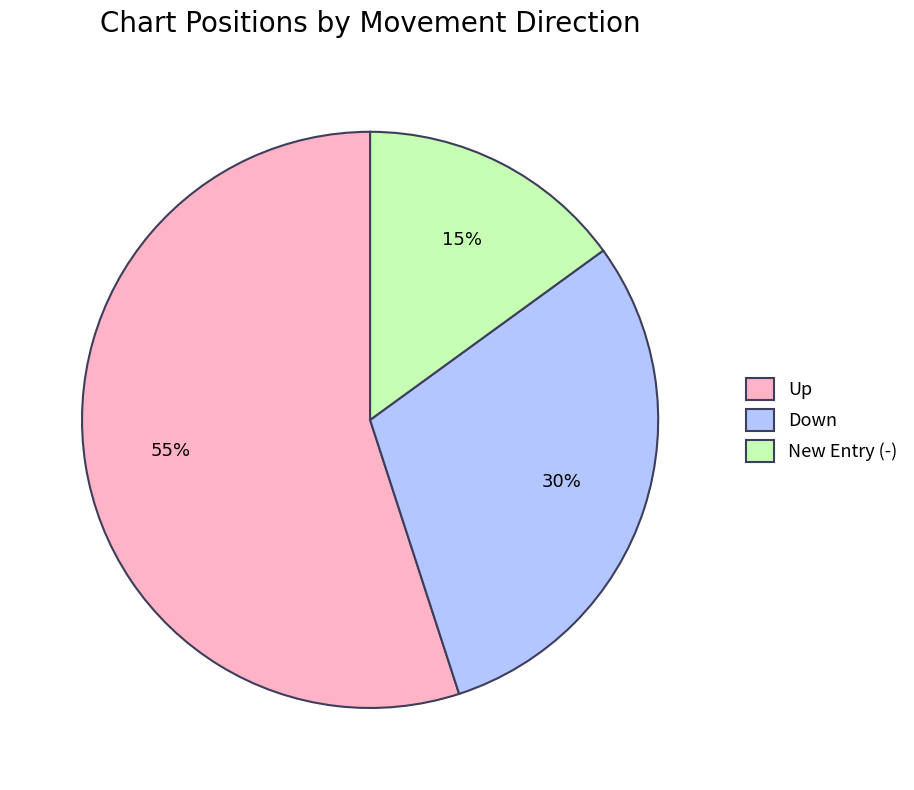

Approximately how many times larger is the value at Down compared to New Entry (-)?

2.0